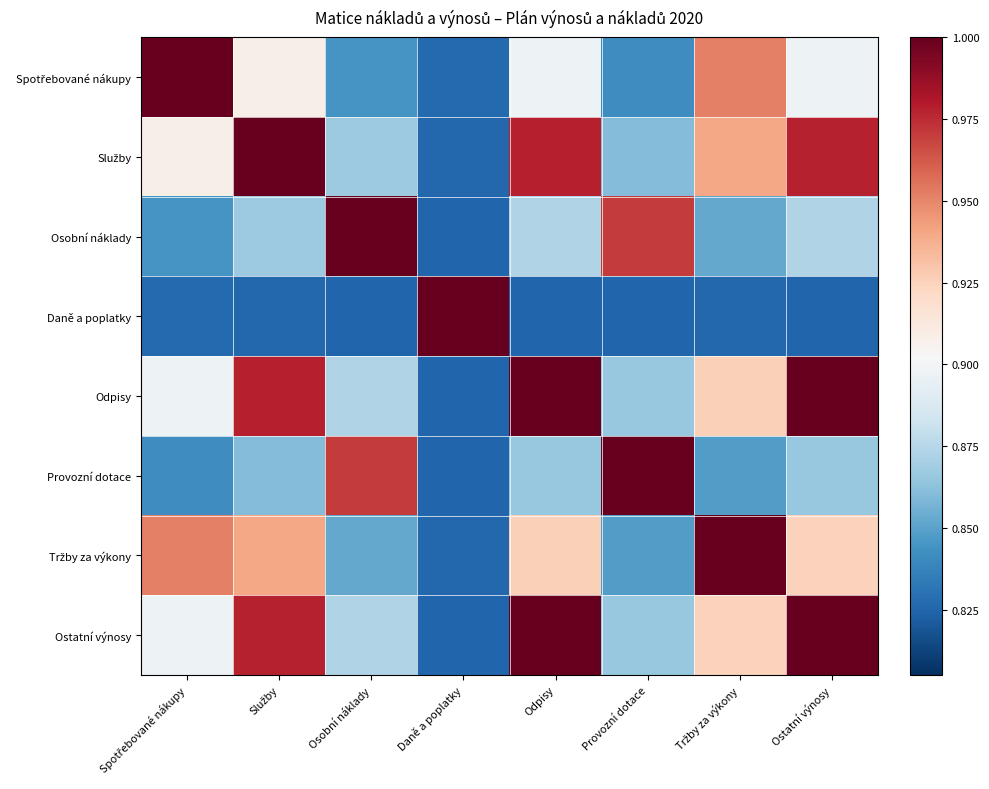

What is the spread (max minus min) of values at Odpisy?

0.2